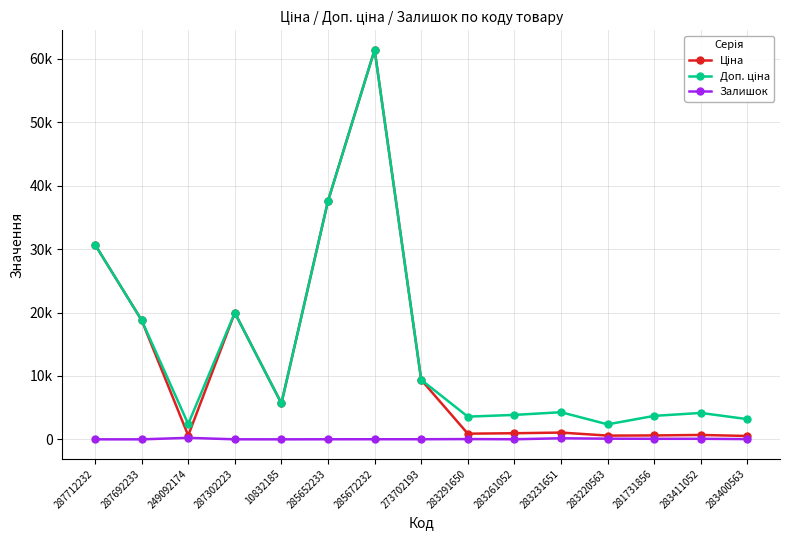

Does the chart have visible grid lines?

Yes